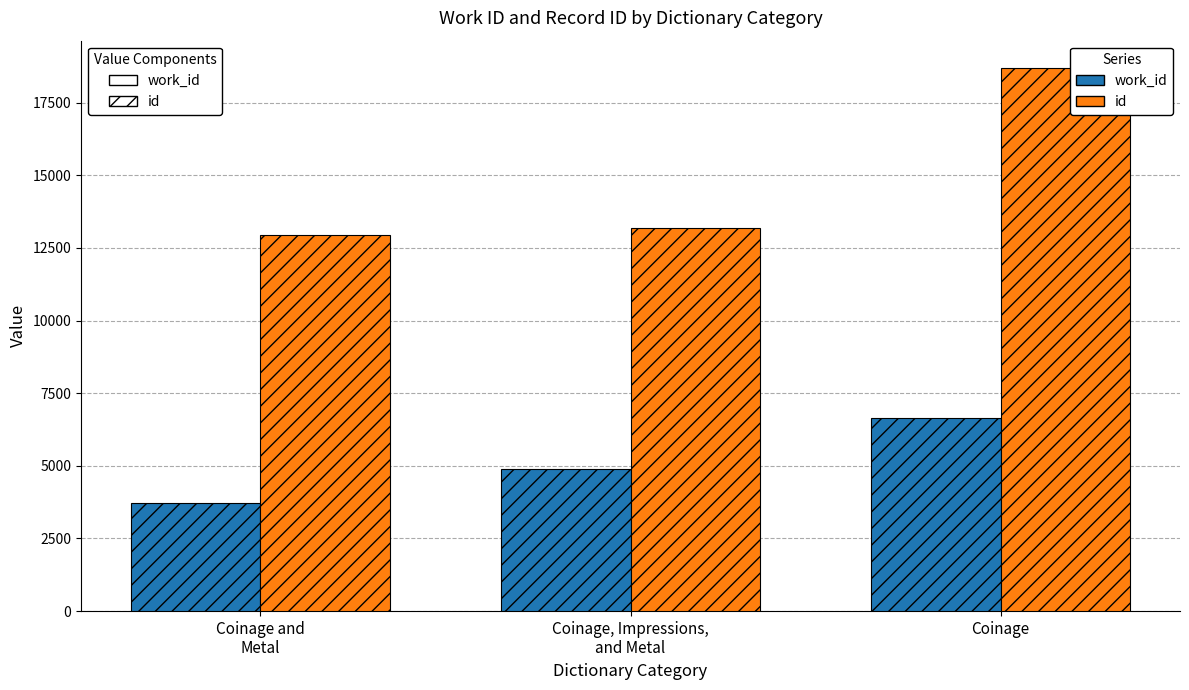

Which series has the largest range (max minus min)?

id